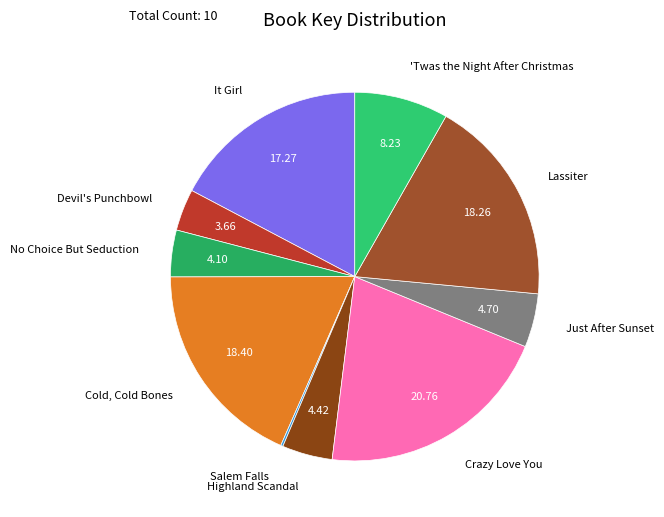

What is the largest slice in the pie chart?

Crazy Love You